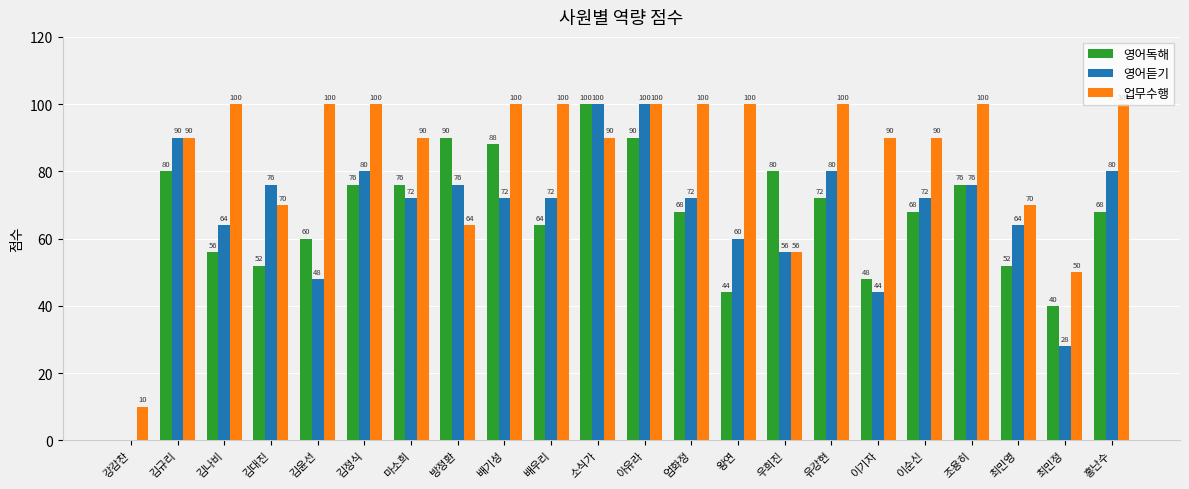

What is the total value across all series at 김규리?

260